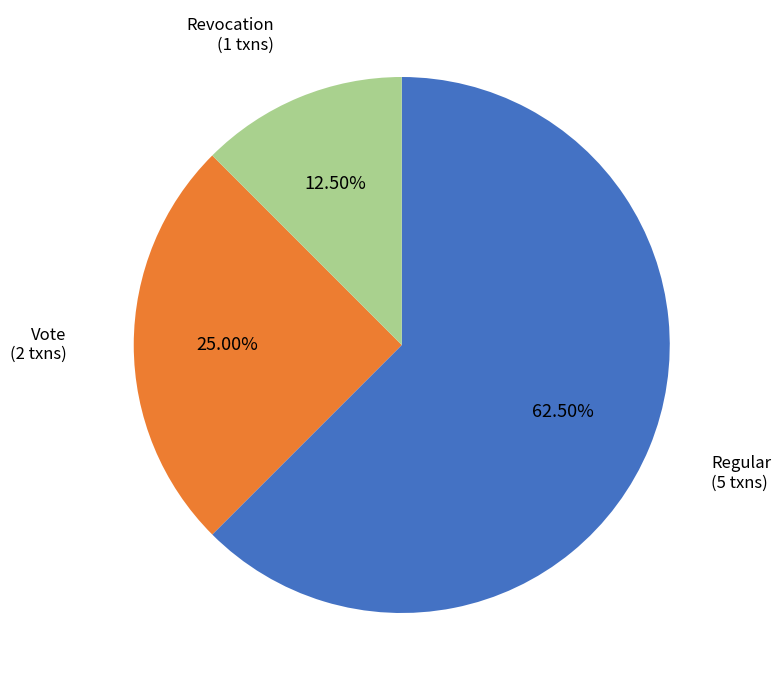

Is Regular the majority of the pie?

Yes